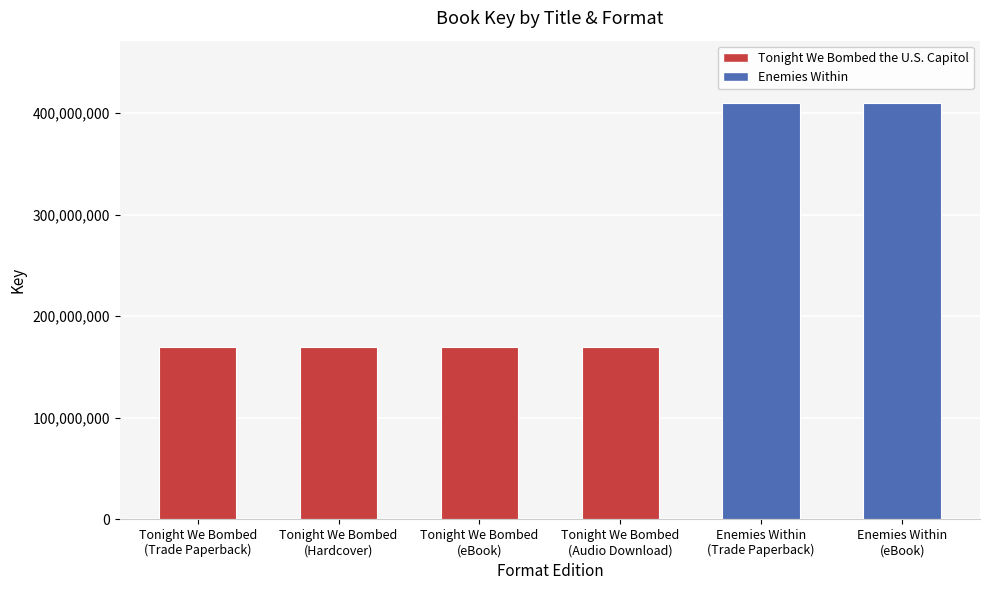

Are the bars grouped side by side (vs. stacked)?

No